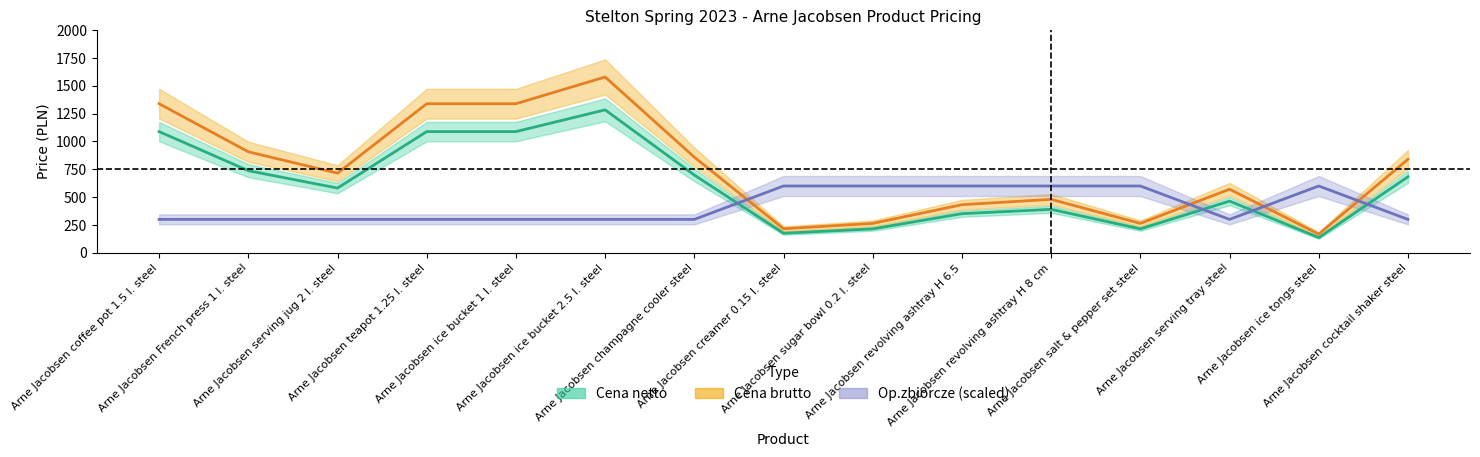

Is the value of Cena netto at Arne Jacobsen sugar bowl 0.2 l. steel greater than the value of Cena brutto at Arne Jacobsen revolving ashtray H 6.5?

No